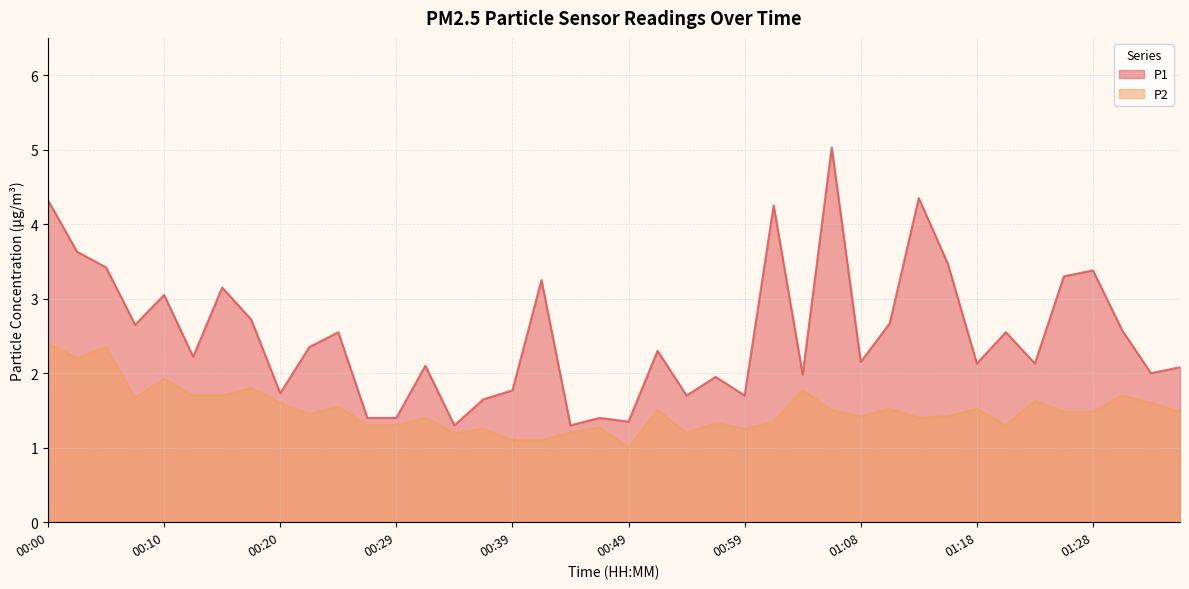

True or false: P1 and P2 intersect in this chart.

False